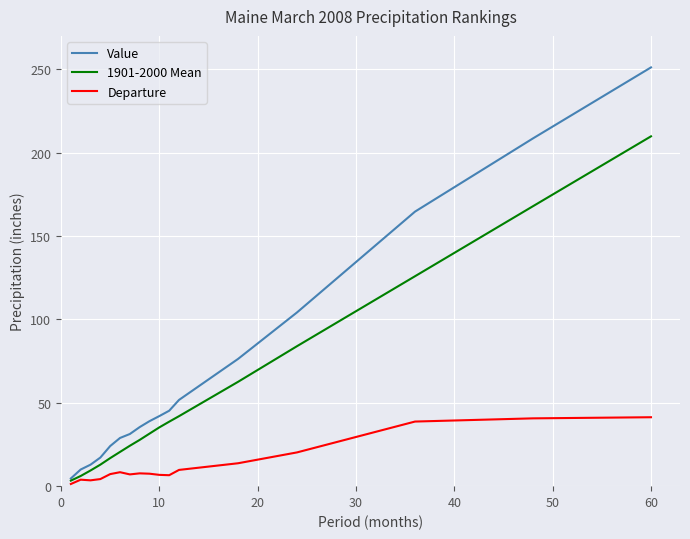

Which series has the largest total across all categories?

Value